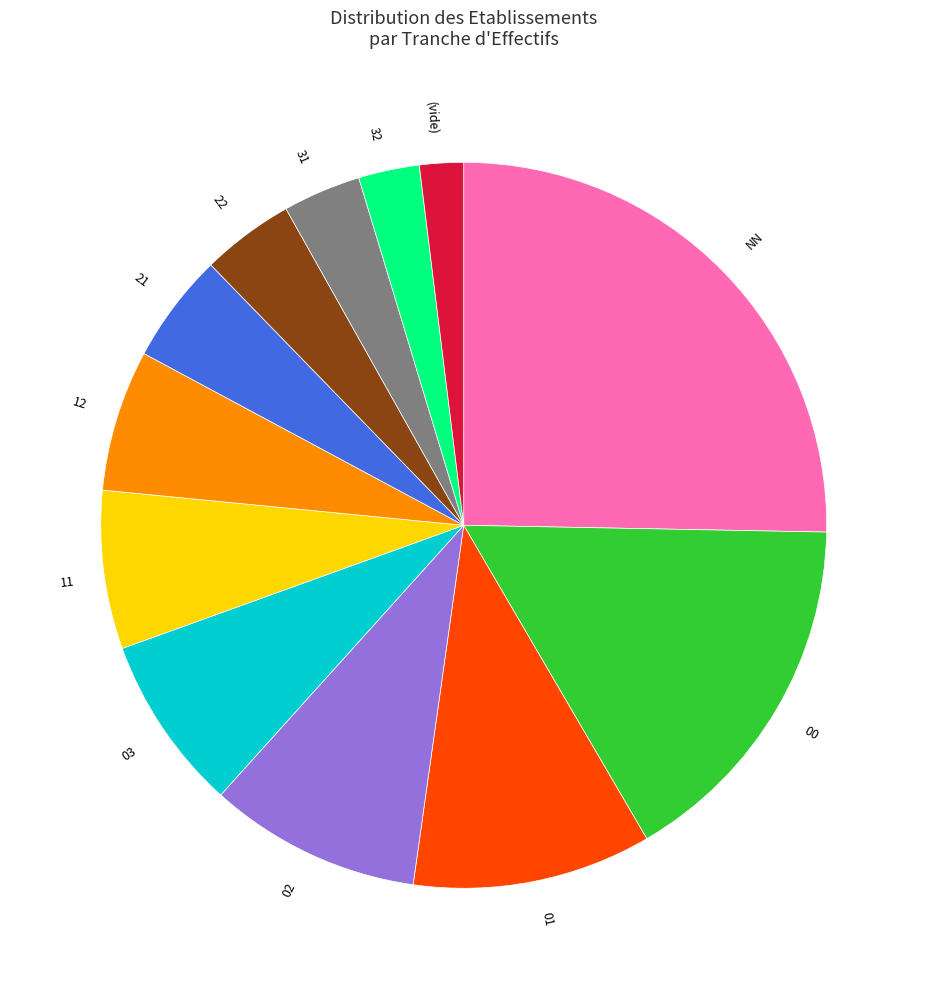

True or false: 32 accounts for 13% of the total.

False